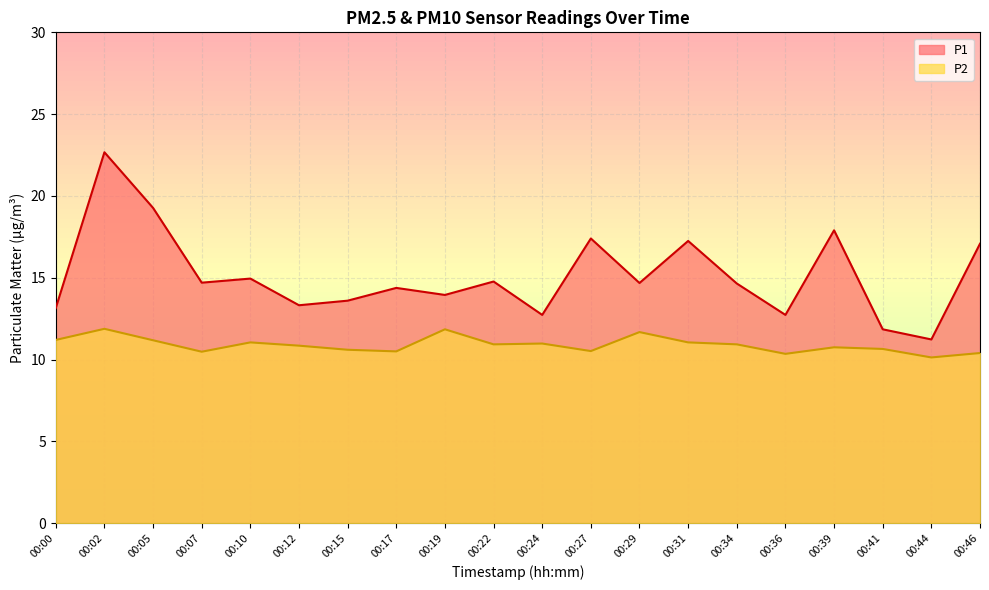

What is the difference between the highest and lowest values at 00:00?

2.0